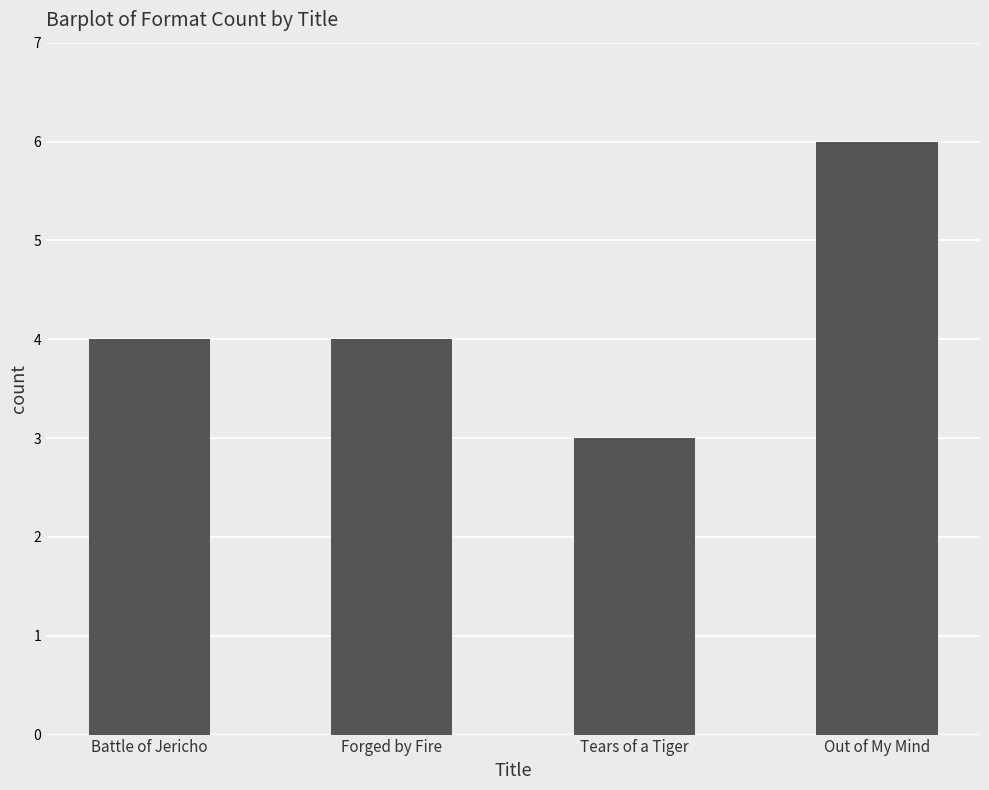

How many data points does each series have?

4